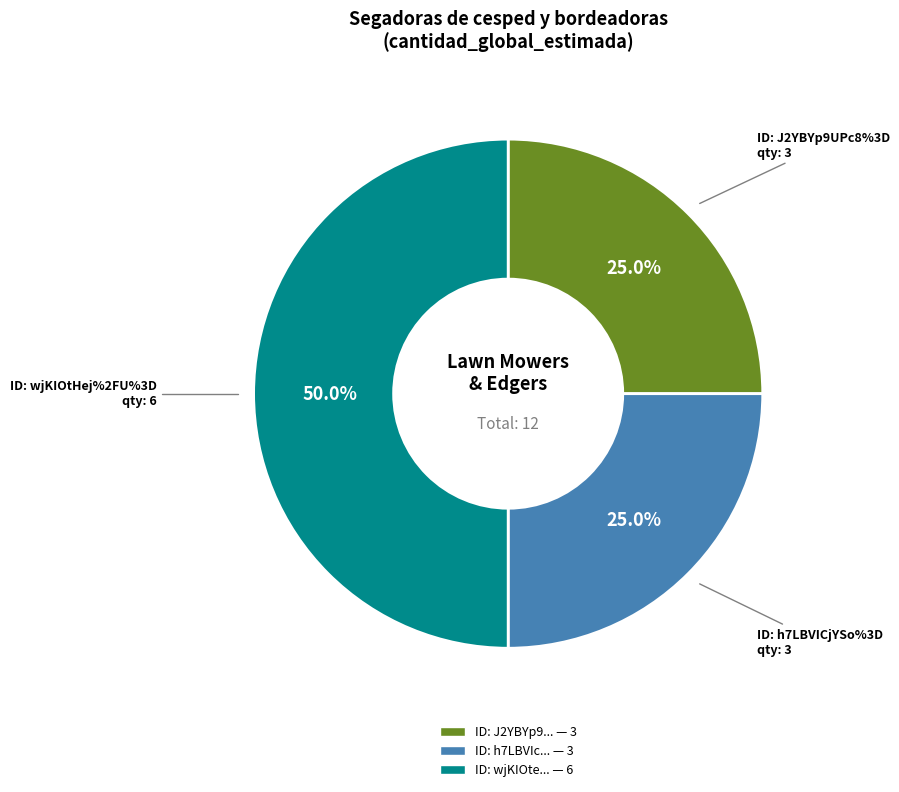

Rank the categories by value from lowest to highest.

J2YBYp9UPc8%3D, h7LBVICjYSo%3D, wjKIOtHej%2FU%3D